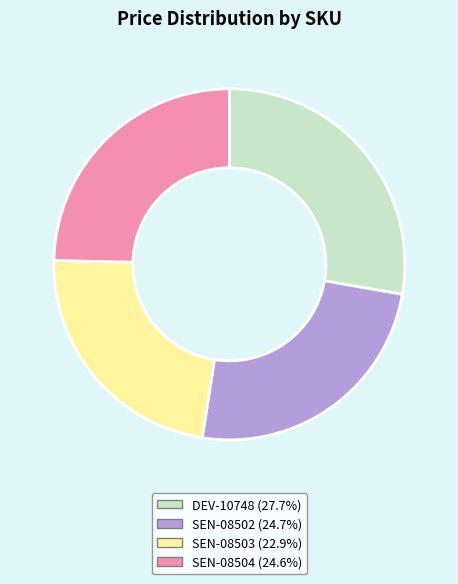

Between DEV-10748 and SEN-08502, which is larger?

DEV-10748